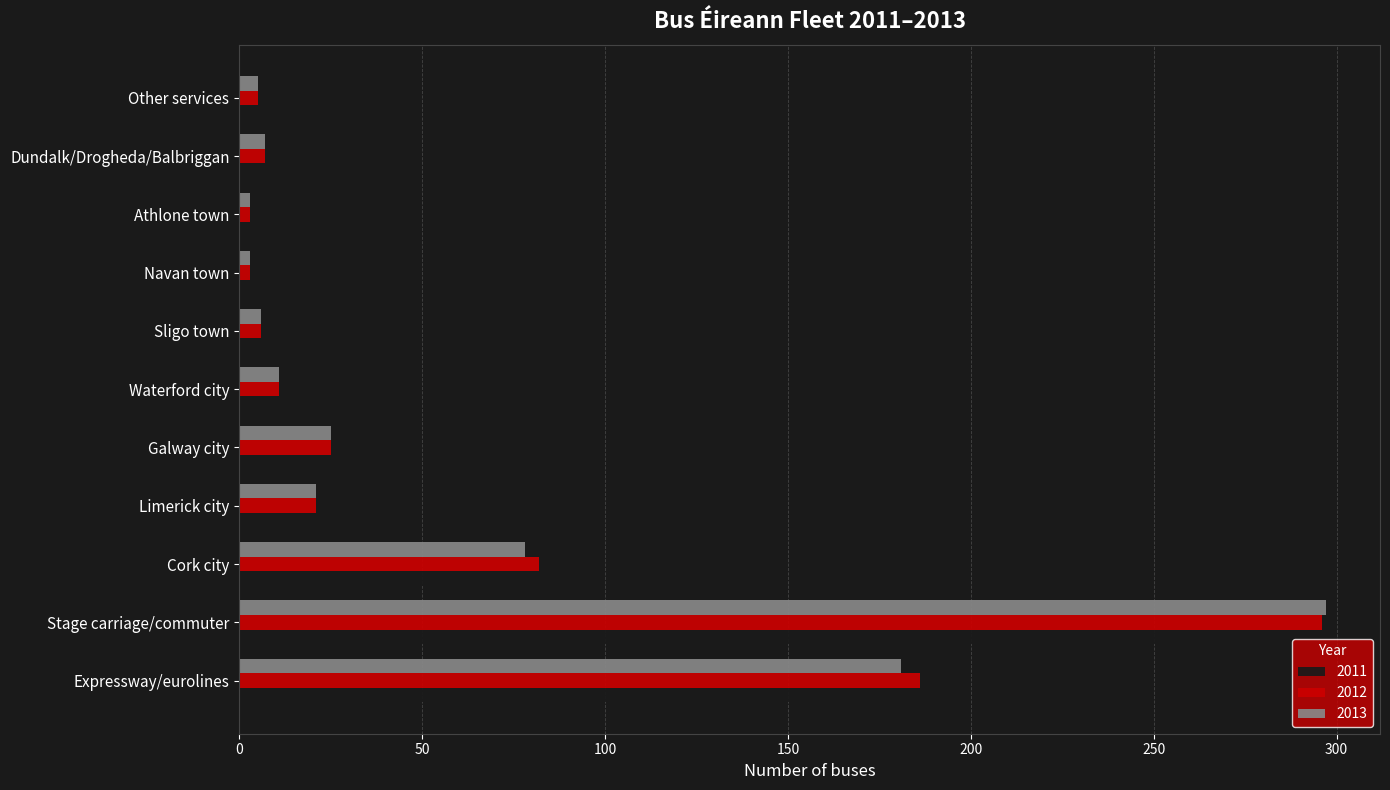

At which label is 2013 closest to 150?

Expressway/eurolines